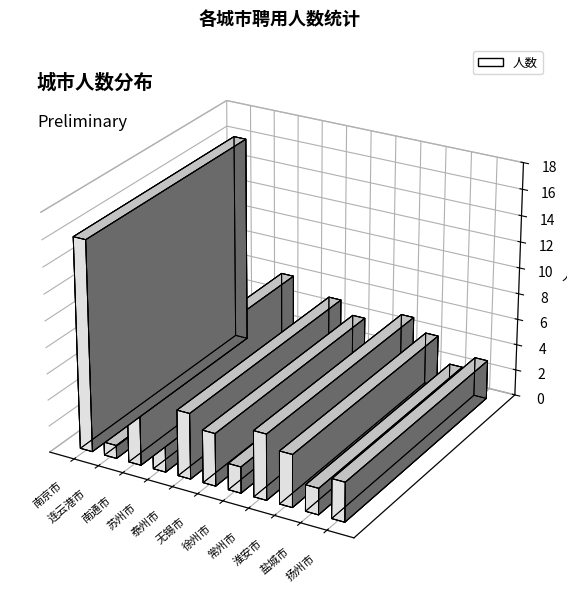

What is the label of the 2nd bar from the right?

盐城市